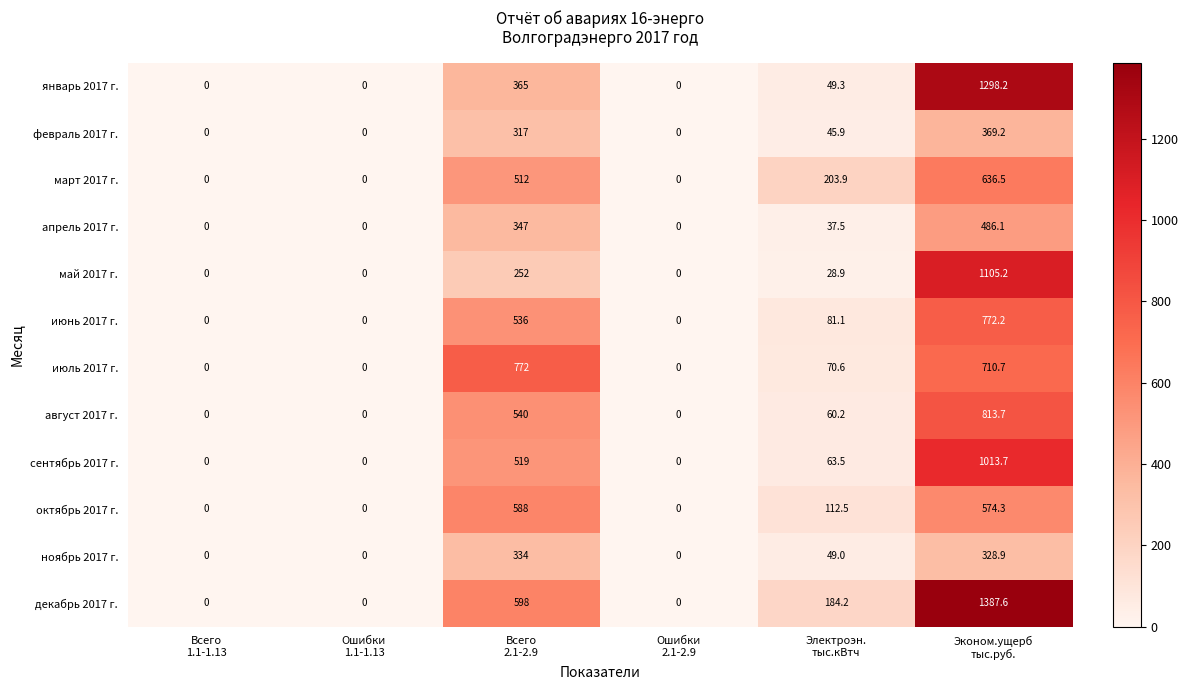

How many series are shown in this chart?

12